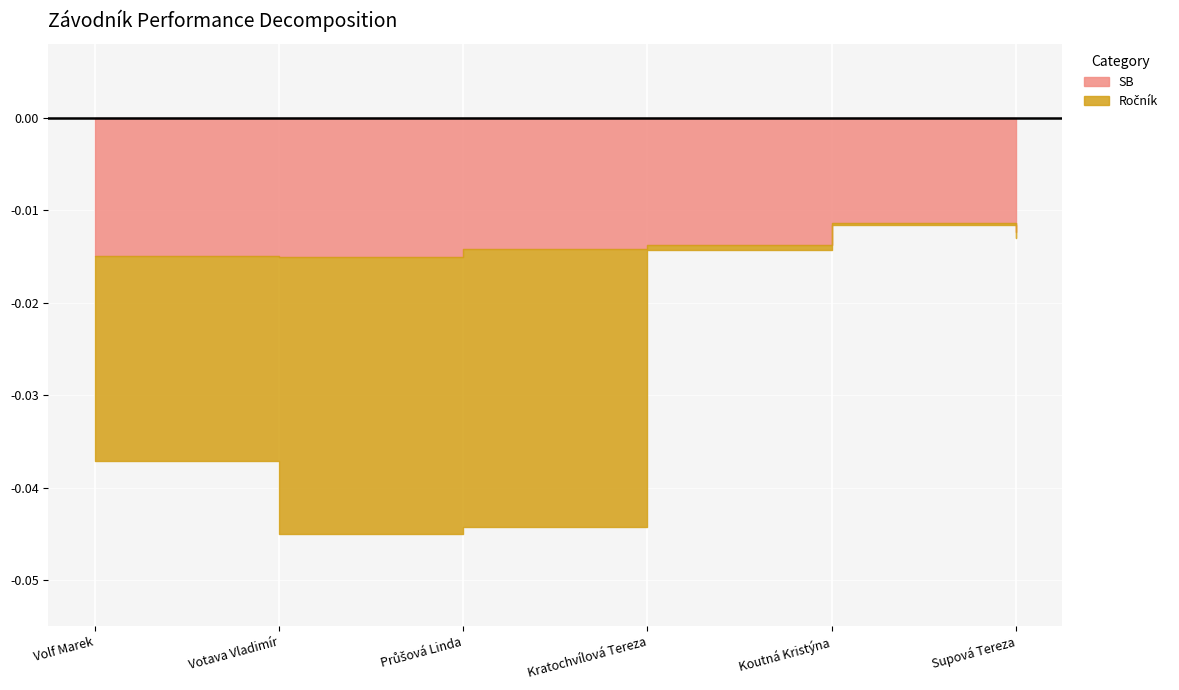

How many lines are shown in the chart?

2